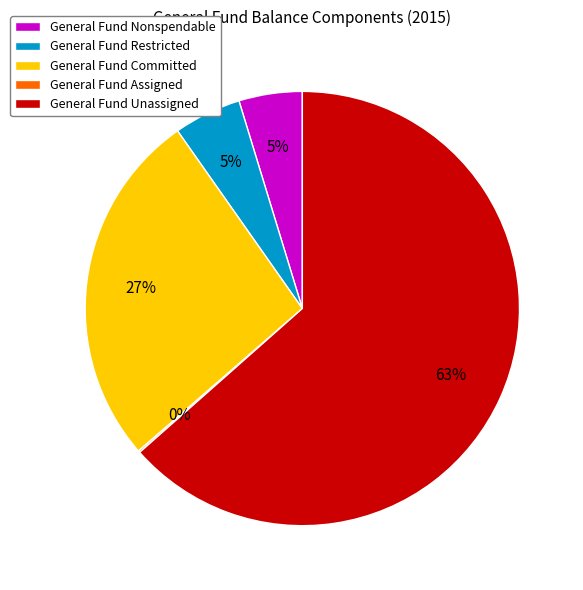

Is there any slice that represents more than half of the pie?

Yes